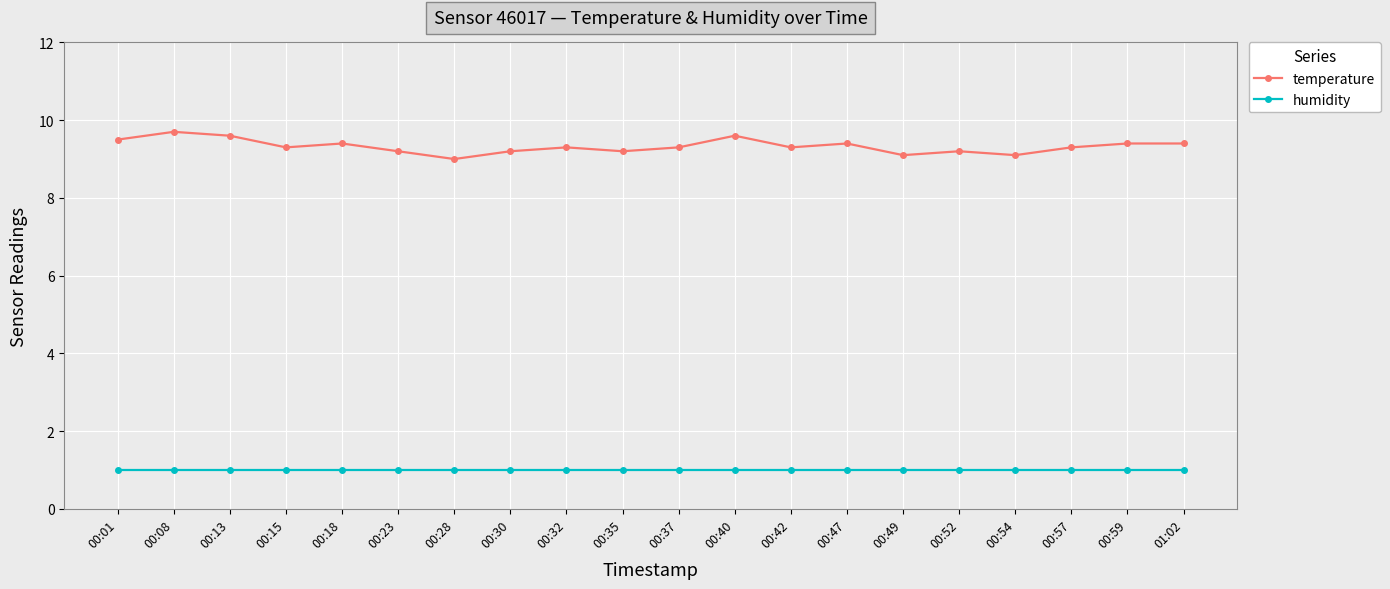

Reading left to right, list all the values displayed in this chart.

temperature: 00:01=9.5	00:08=9.7	00:13=9.6	00:15=9.3	00:18=9.4	00:23=9.2	00:28=9.0	00:30=9.2	00:32=9.3	00:35=9.2	00:37=9.3	00:40=9.6	00:42=9.3	00:47=9.4	00:49=9.1	00:52=9.2	00:54=9.1	00:57=9.3	00:59=9.4	01:02=9.4
humidity: 00:01=1.0	00:08=1.0	00:13=1.0	00:15=1.0	00:18=1.0	00:23=1.0	00:28=1.0	00:30=1.0	00:32=1.0	00:35=1.0	00:37=1.0	00:40=1.0	00:42=1.0	00:47=1.0	00:49=1.0	00:52=1.0	00:54=1.0	00:57=1.0	00:59=1.0	01:02=1.0